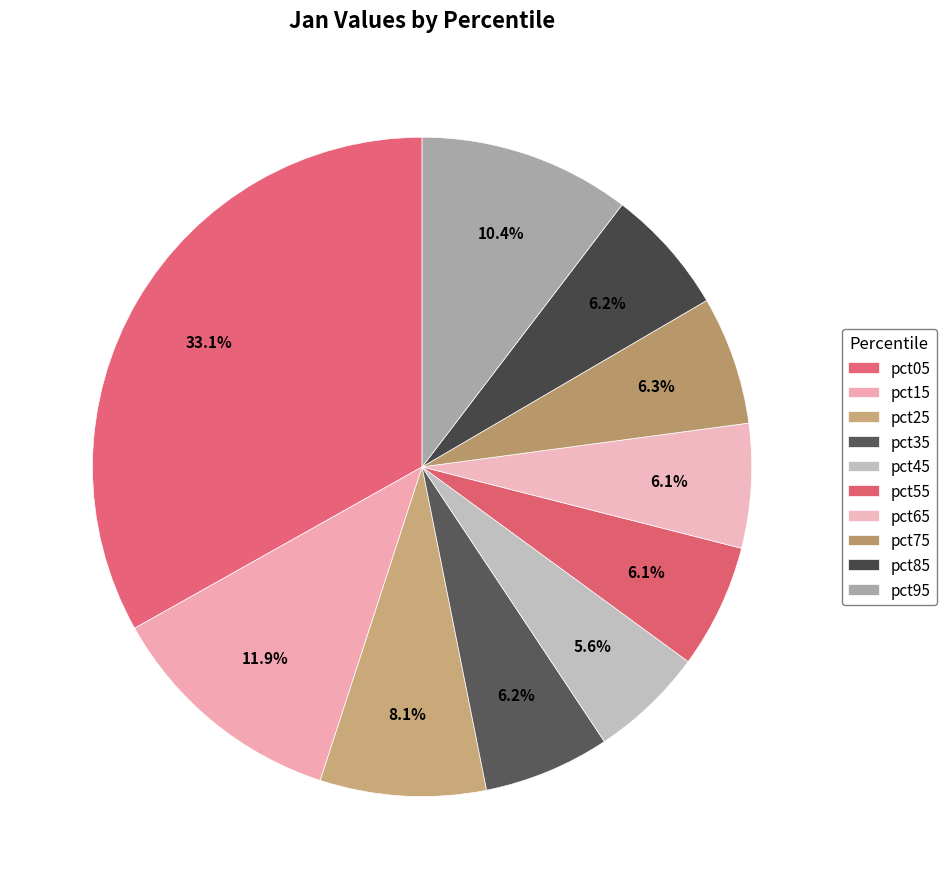

Count the number of slices in the pie.

10